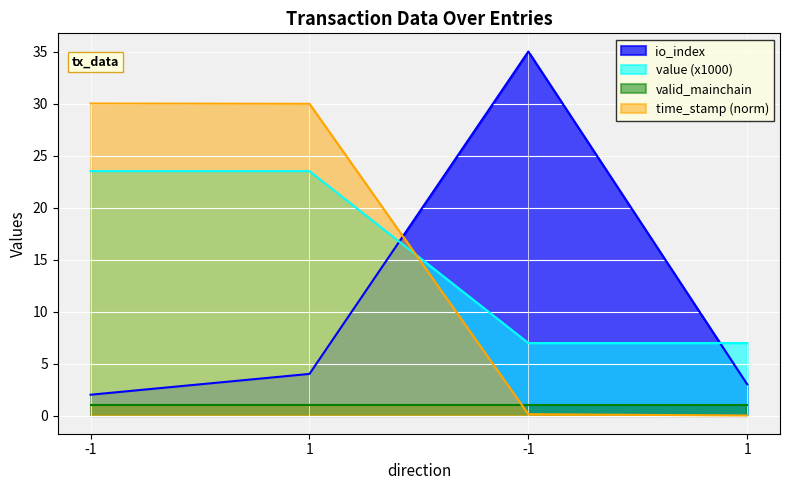

The value of value at -1 is 7.0. True or false?

True